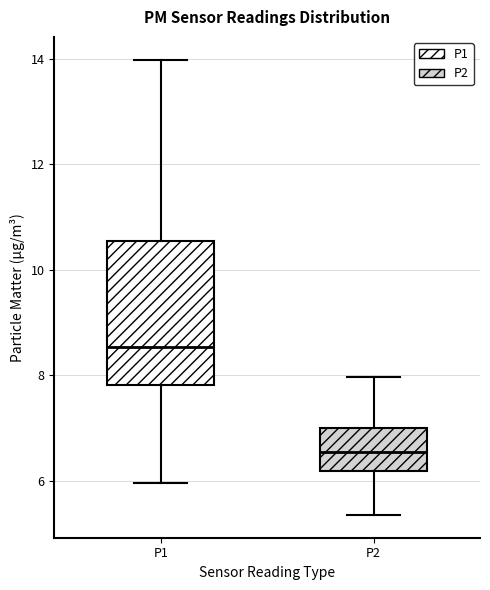

Where does the upper whisker of the box for P2 end on the y-axis? The values are not printed on the chart, so give them approximately, as read against the axis.

8.0